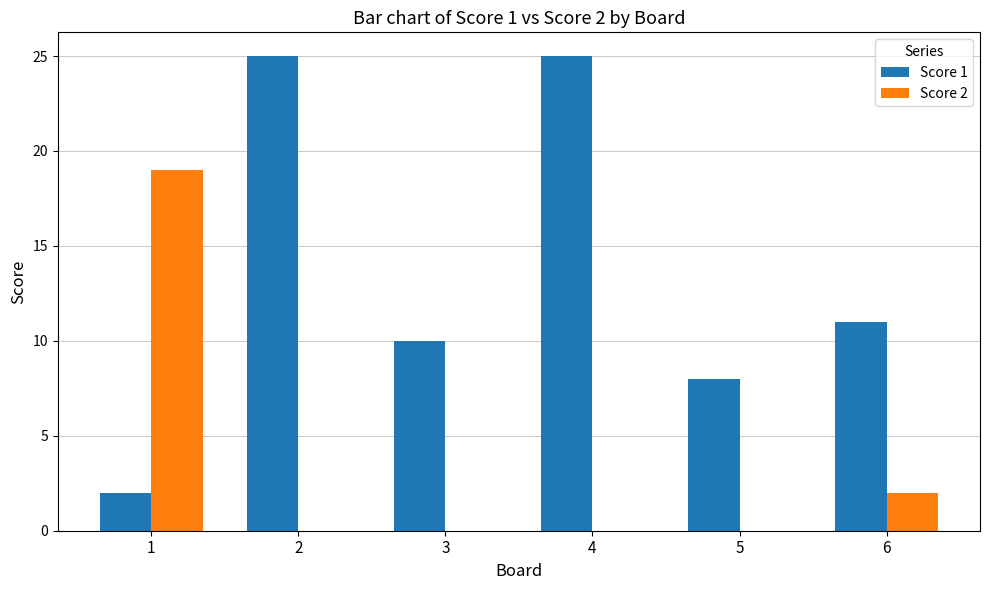

What is the spread (max minus min) of values at 6?

9